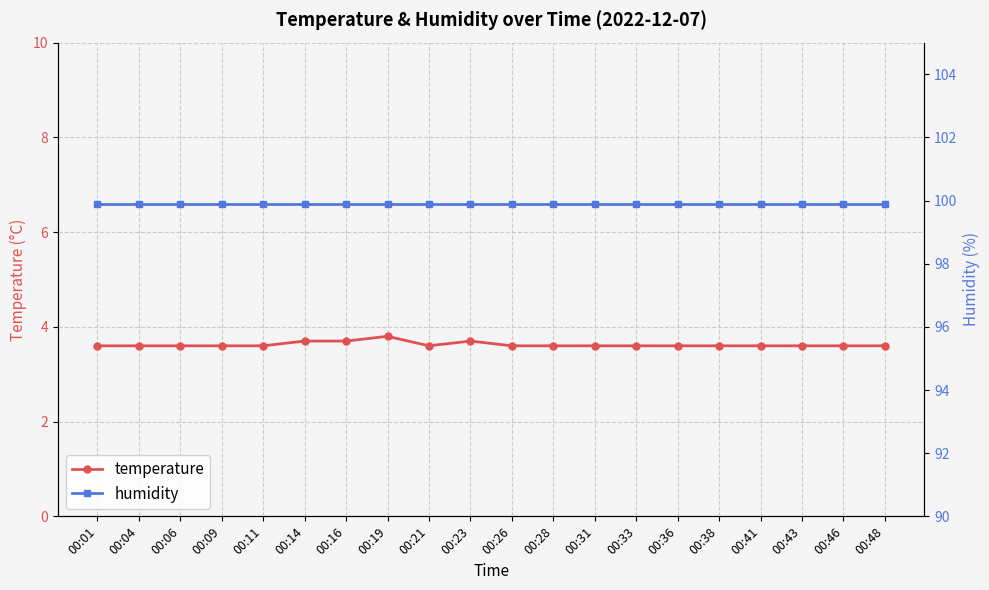

The value of temperature at 00:01 is 6.3. True or false?

False